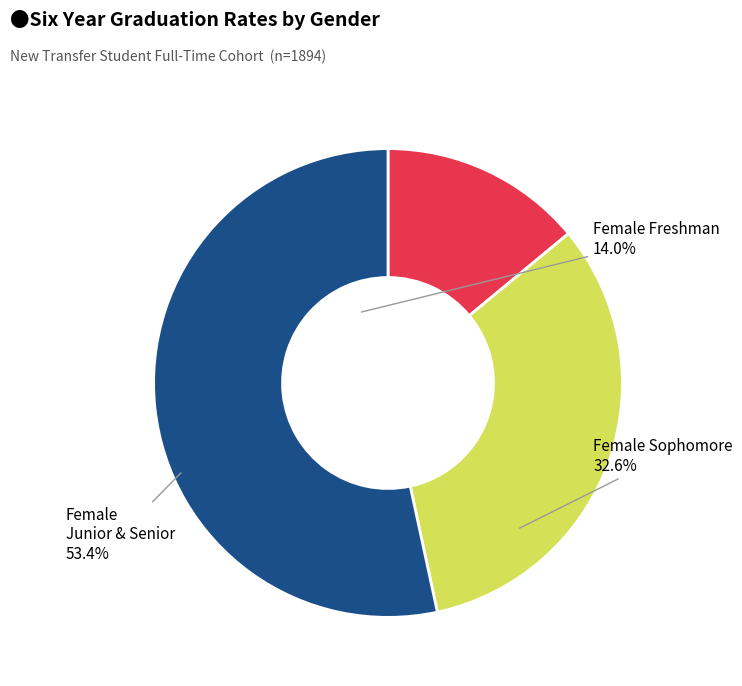

Does any single category account for the majority?

Yes